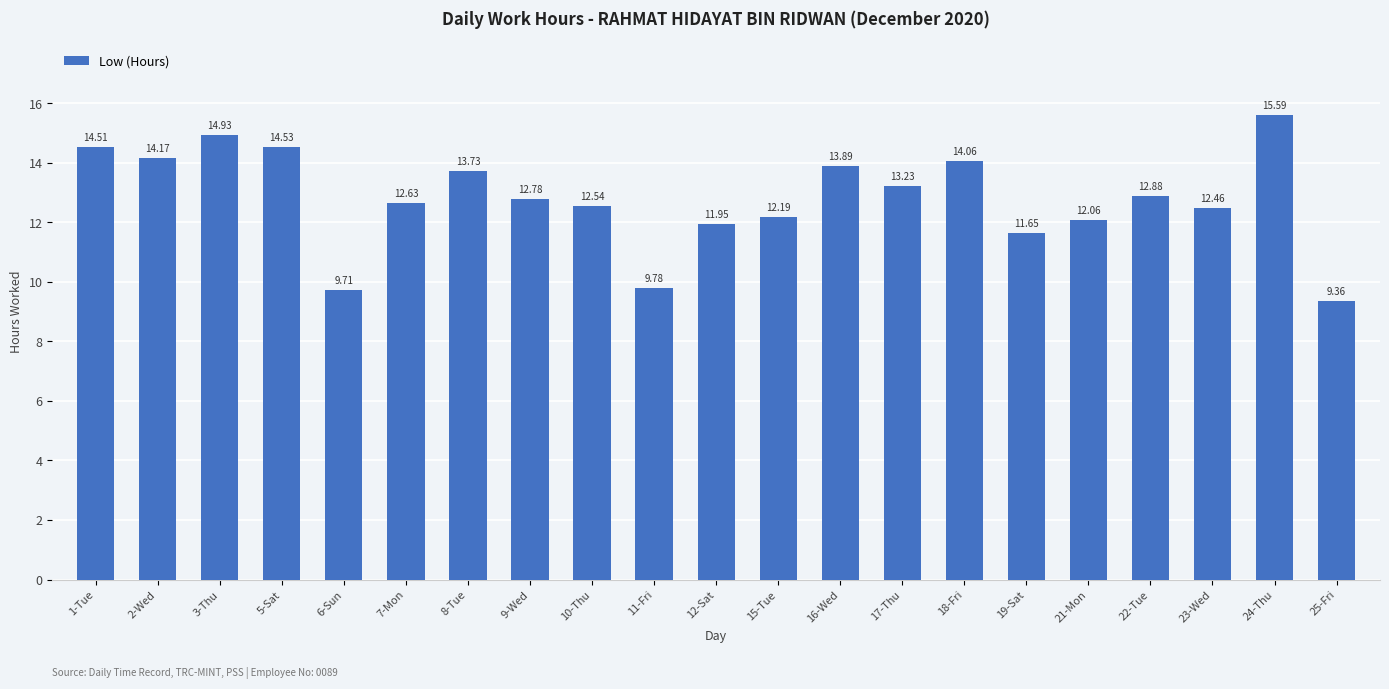

What is the label of the 13th bar from the right?

10-Thu